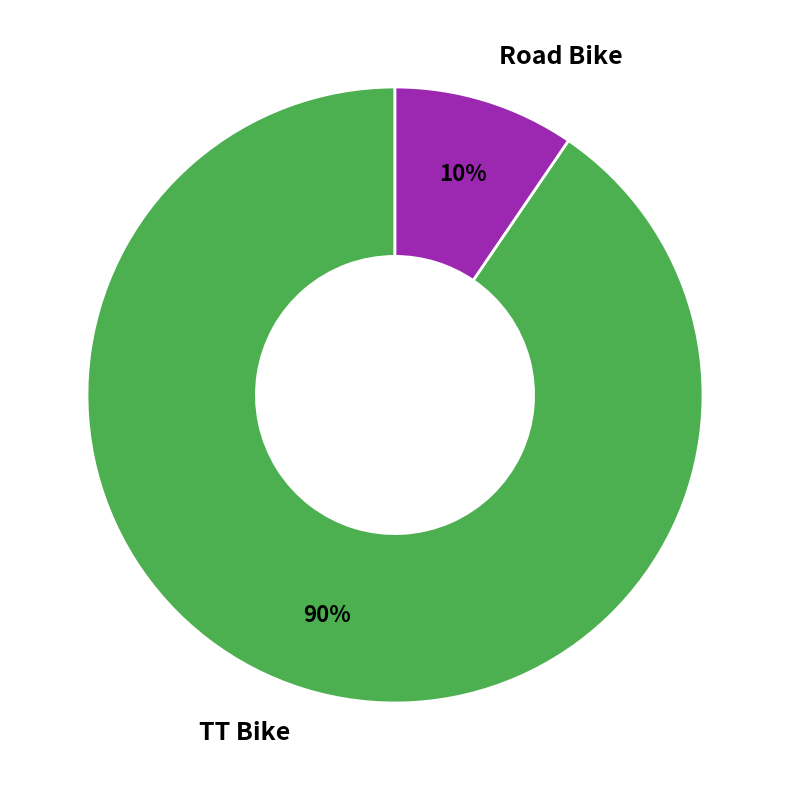

Combined, do TT Bike and Road Bike account for over 50%?

Yes